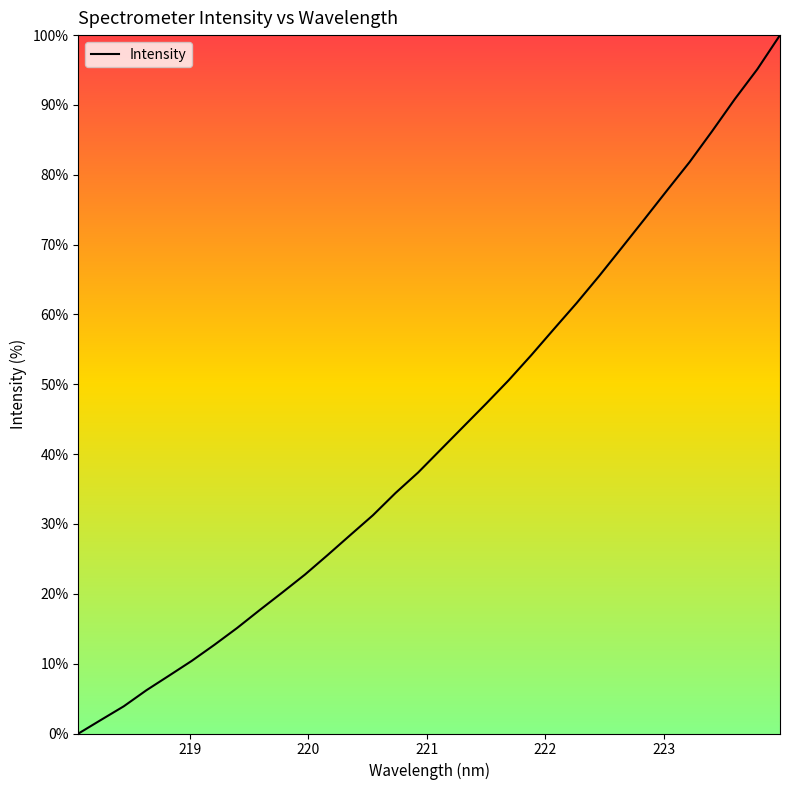

Reading left to right, list all the values displayed in this chart.

0.0	2.0	3.9	6.2	8.3	10.4	12.7	15.1	17.7	20.2	22.8	25.6	28.4	31.2	34.4	37.4	40.7	43.9	47.2	50.6	54.2	57.9	61.6	65.5	69.6	73.6	77.8	81.8	86.3	90.8	95.1	100.0